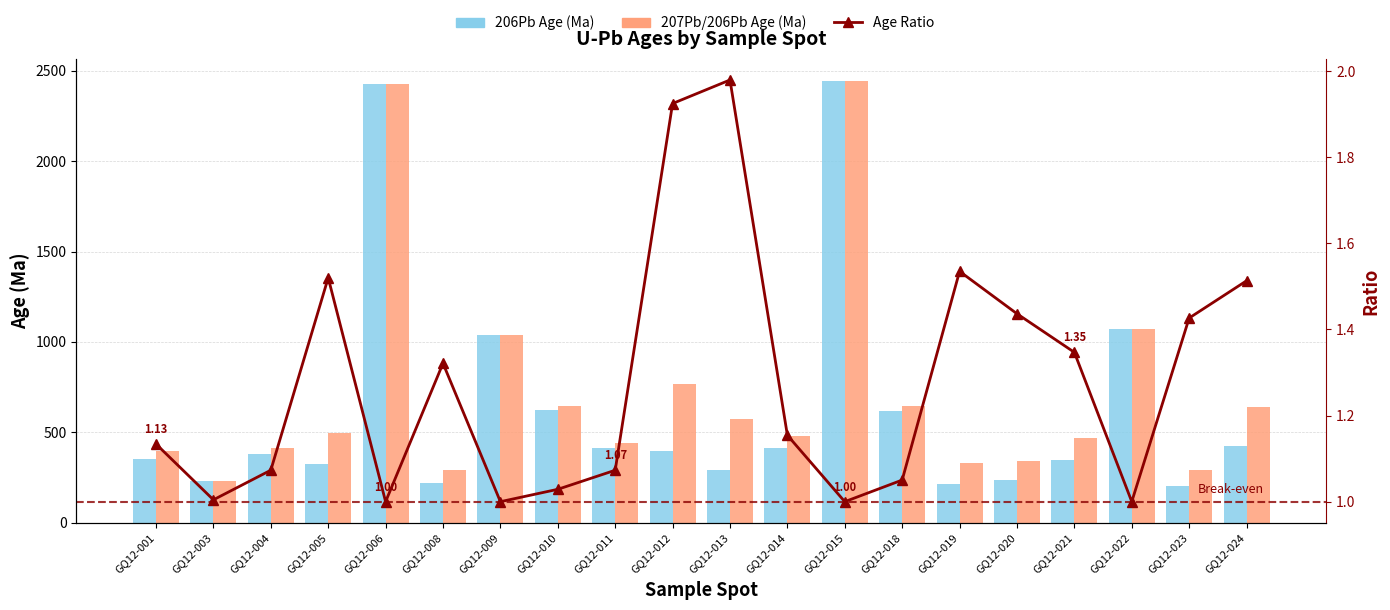

Which label corresponds to the largest value in the chart?

GQ12-015